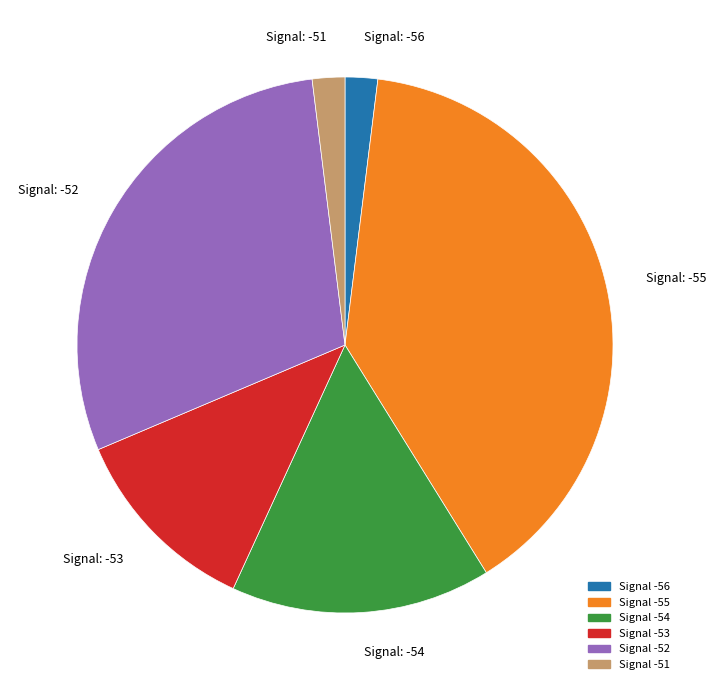

Is there any slice that represents more than half of the pie?

No